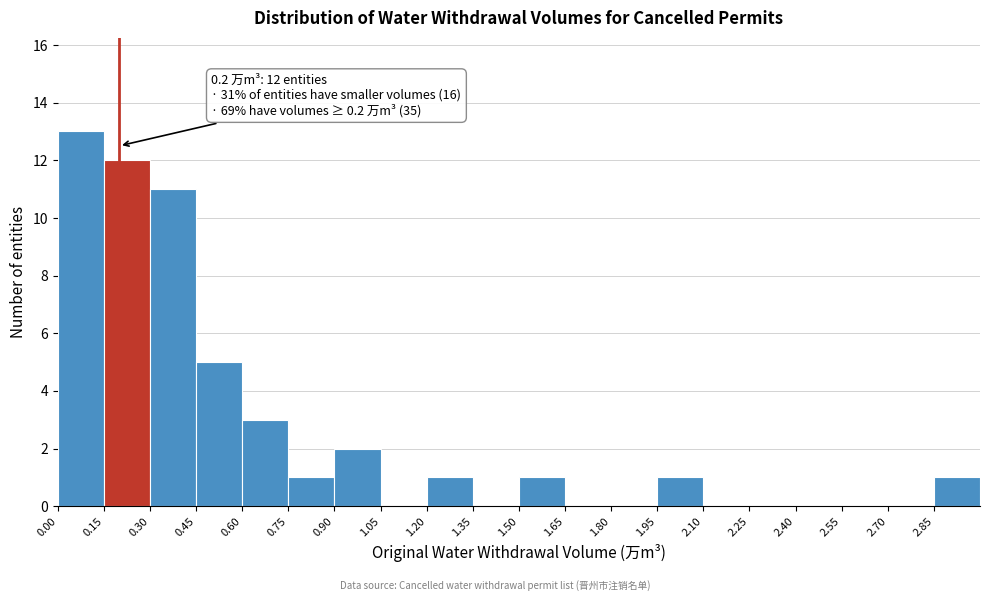

Over which range of the x-axis is the bar tallest?

0.00 to 0.15